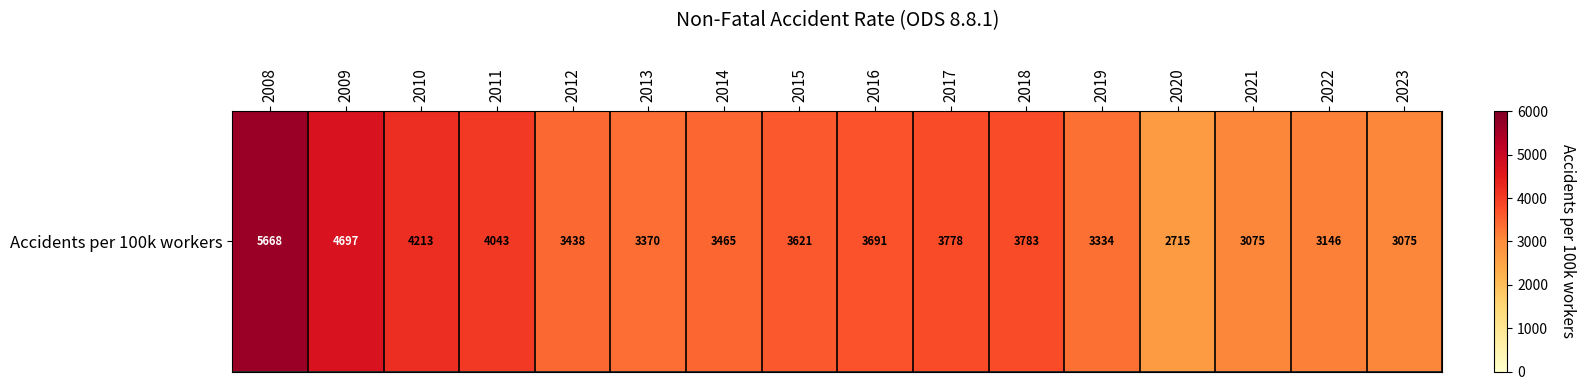

What is the smallest value displayed?

2714.7